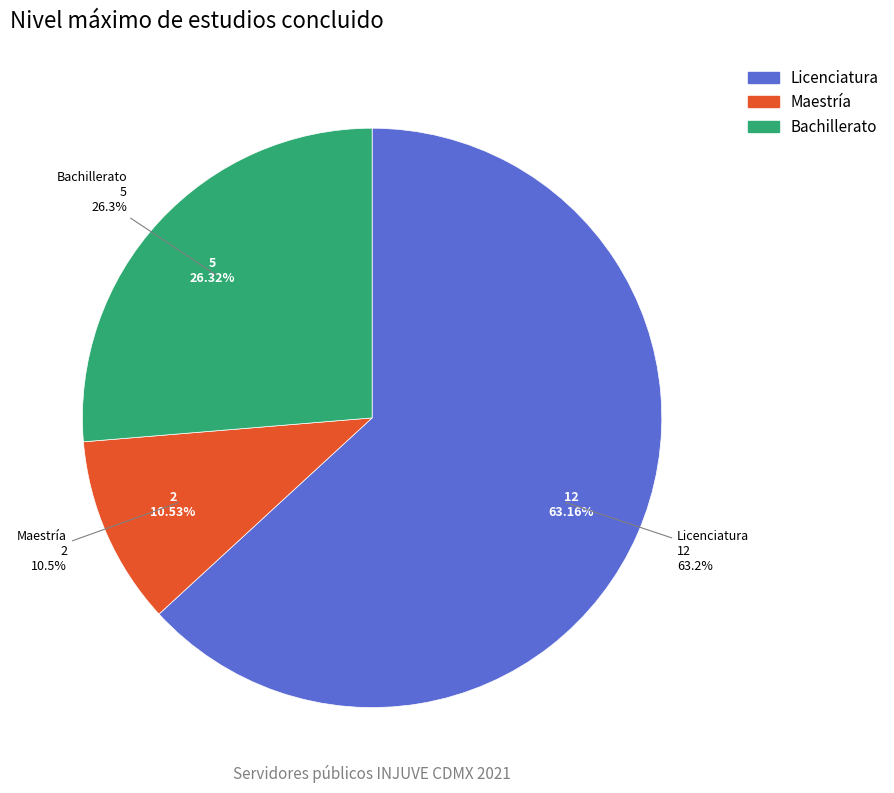

What portion of the pie excludes Bachillerato?

73.7%